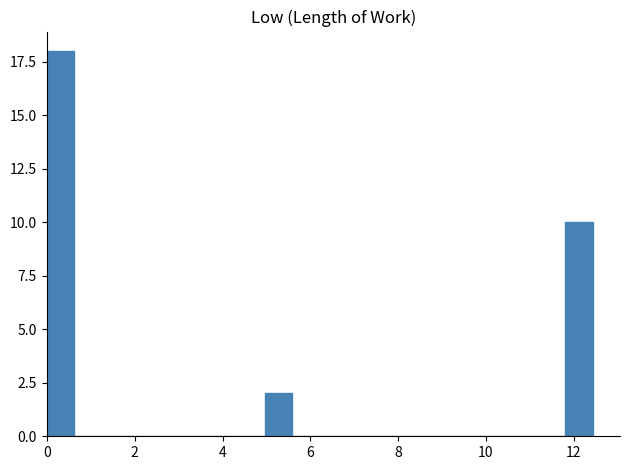

Around what value on the x-axis is the tallest bar? Give the approximate position of its centre, as read against the axis.

0.4